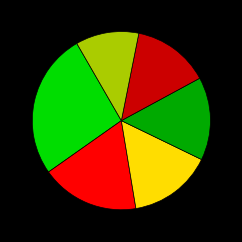

Count the number of slices in the pie.

6